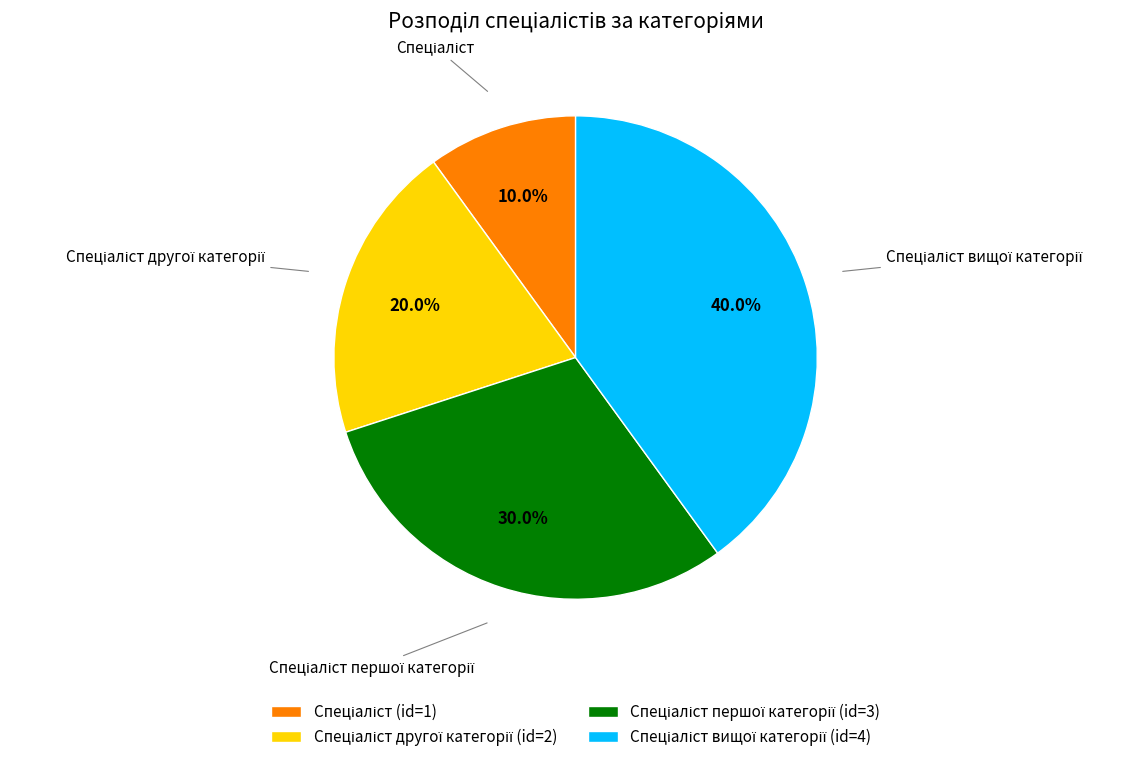

Does any single category account for the majority?

No